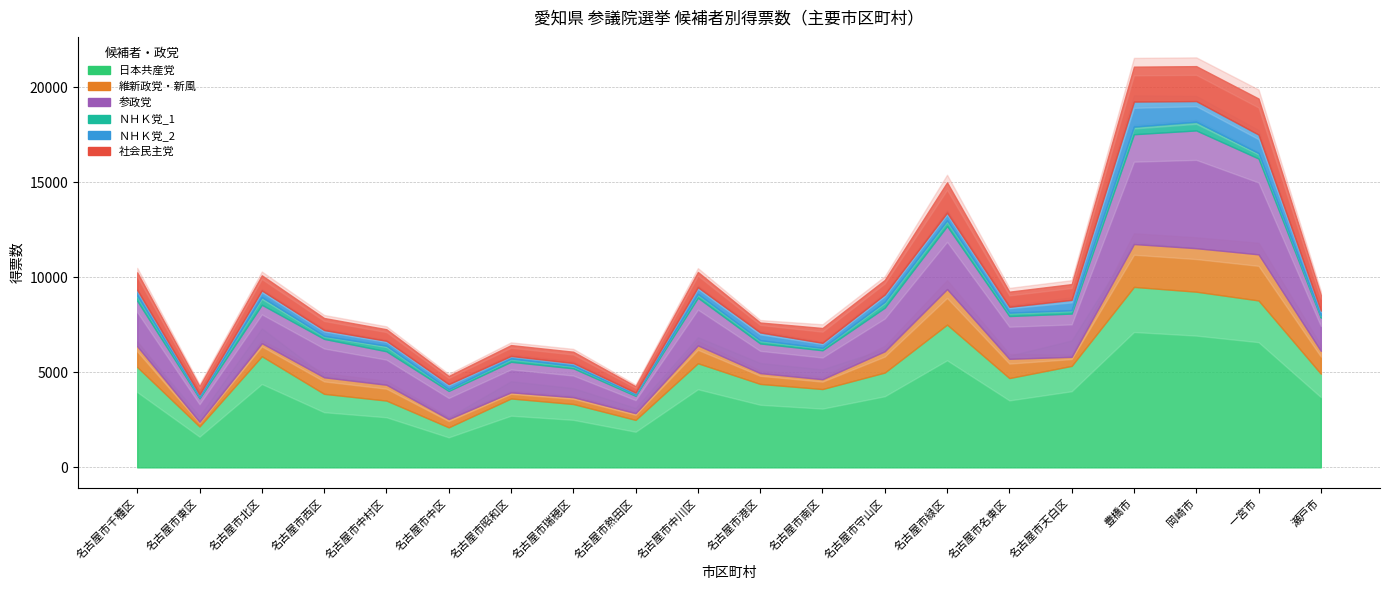

Where is the first local minimum for 社会民主党?

名古屋市東区